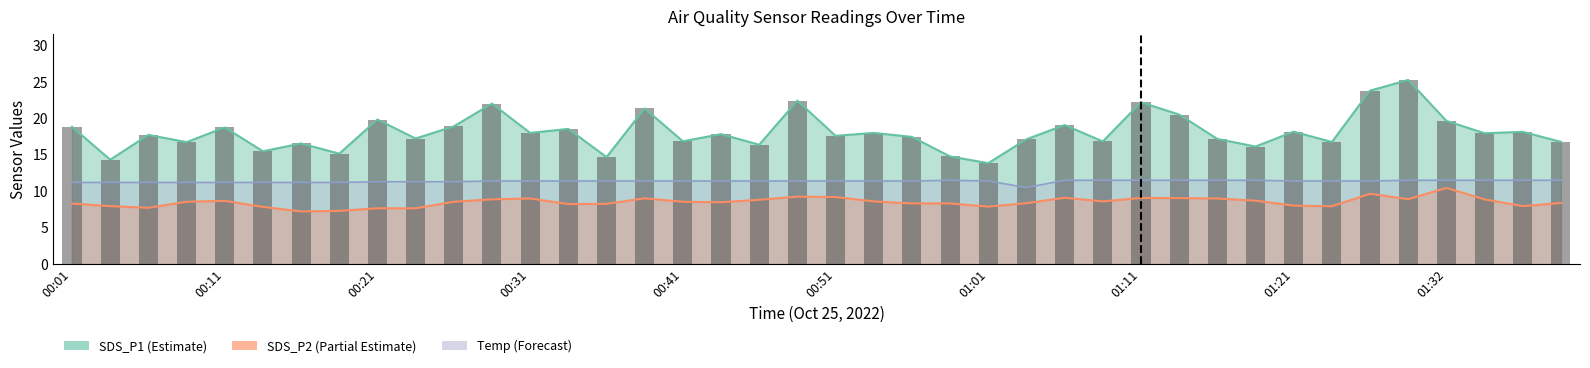

What position from the left is 00:48?

20